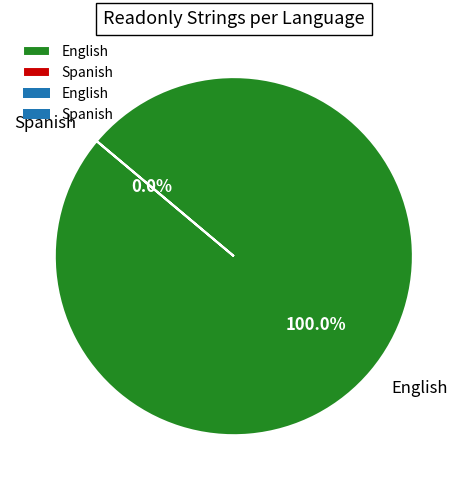

To the nearest percent, what is the difference between the largest and smallest slice percentages?

100%